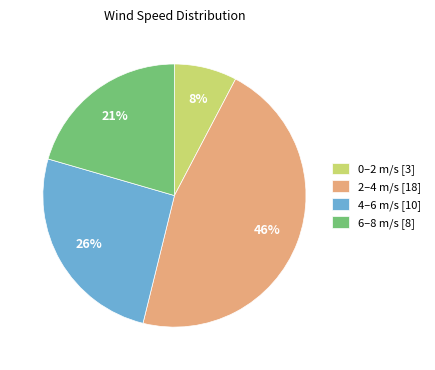

Rank the categories by value from lowest to highest.

0–2 m/s [3], 6–8 m/s [8], 4–6 m/s [10], 2–4 m/s [18]